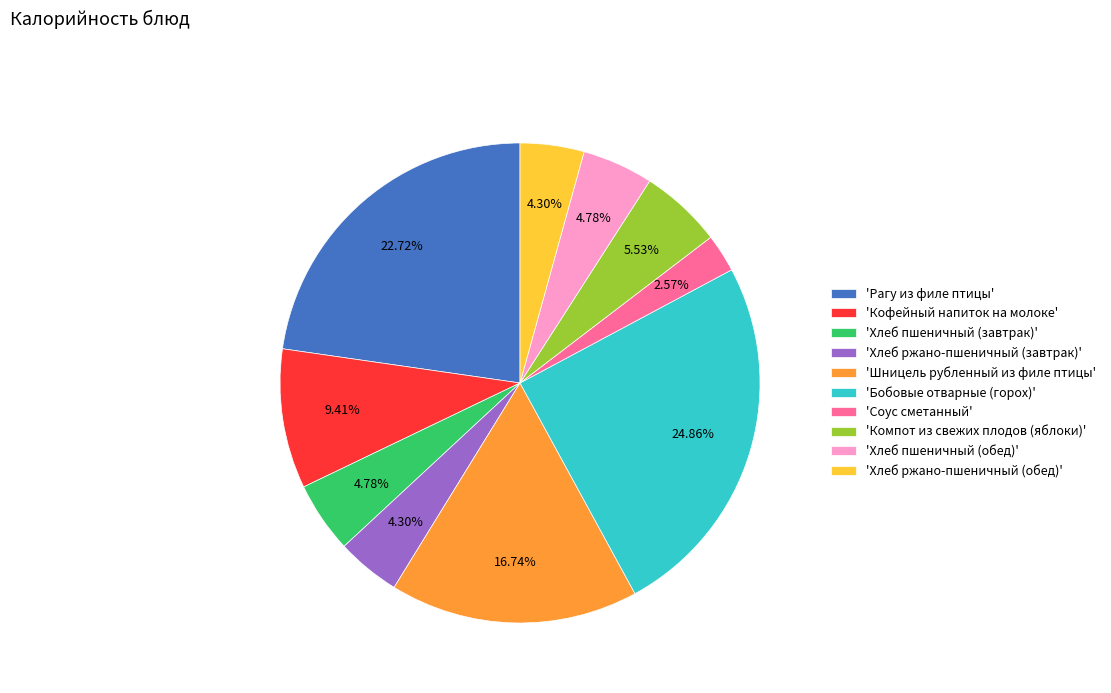

Which category has the smallest portion of the pie?

'Соус сметанный'